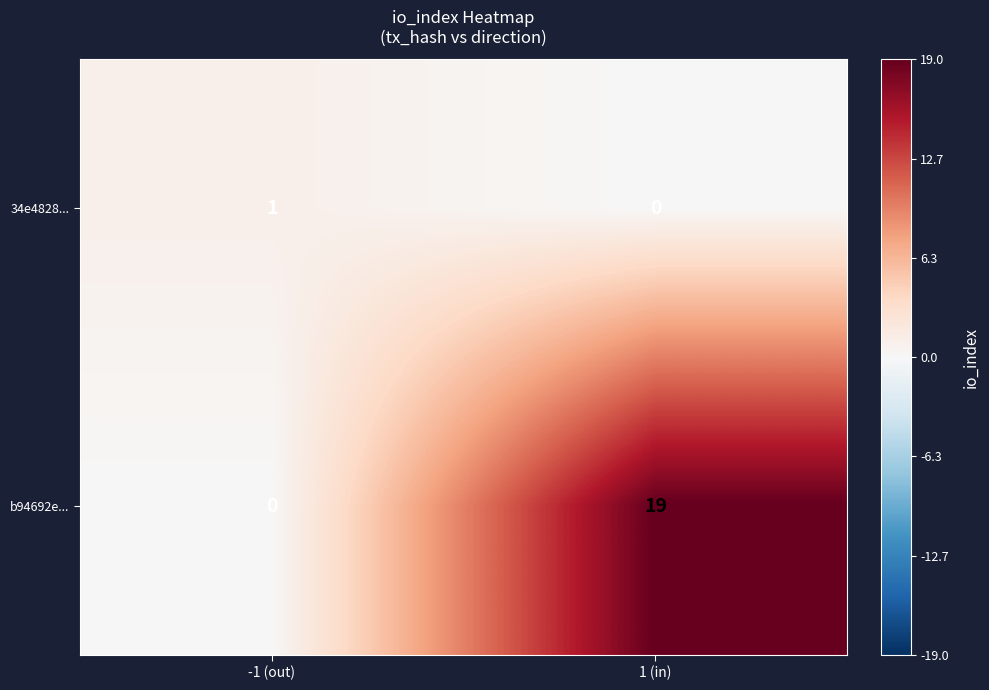

What is the sum of the b94692e... values at 1 (in) and -1 (out)?

19